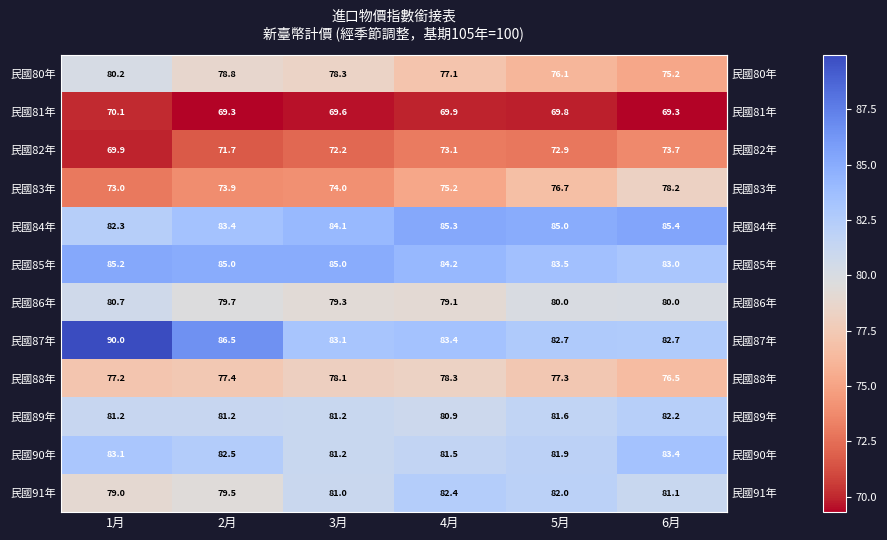

What is the minimum value shown in the chart?

69.3